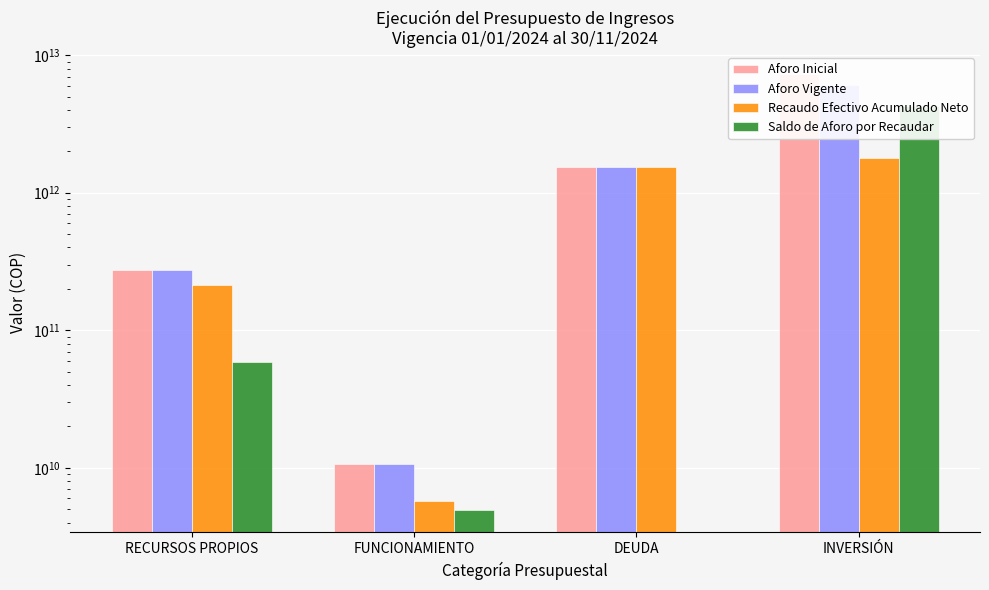

Reading left to right, transcribe all the data shown in this chart.

Aforo Inicial: 272881000000.0	10647256000.0	1539512571000.0	7320175388722.0
Aforo Vigente: 272881000000.0	10647256000.0	1539512571000.0	6053230368204.8
Recaudo Efectivo Acumulado Neto: 214308756807.6	5744527026.9	1539512571000.0	1788868500023.3
Saldo de Aforo por Recaudar: 58572243192.4	4902728973.1	0.0	4264361868181.5